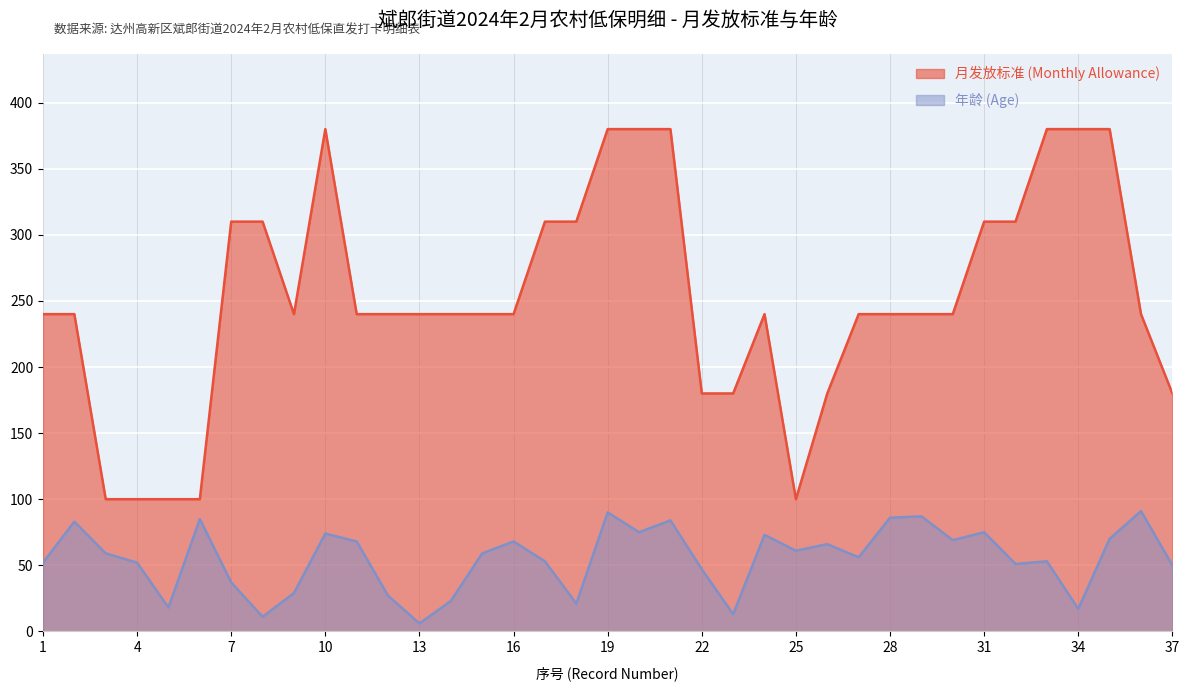

At which category is the sum across all series the highest?

19